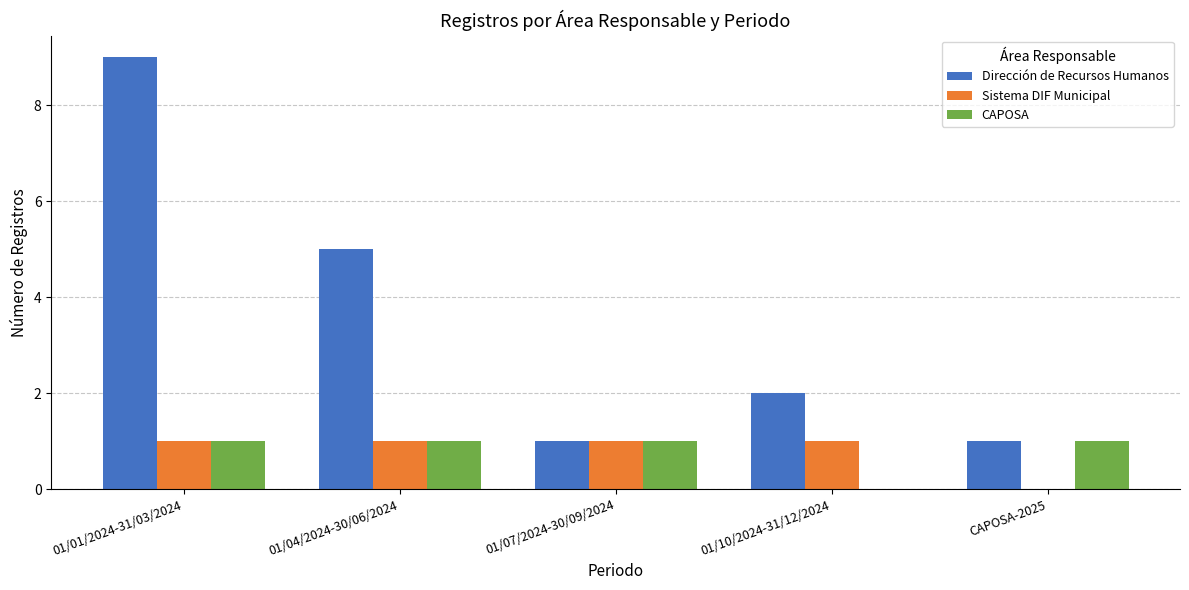

Which series has the largest total across all categories?

Dirección de Recursos Humanos